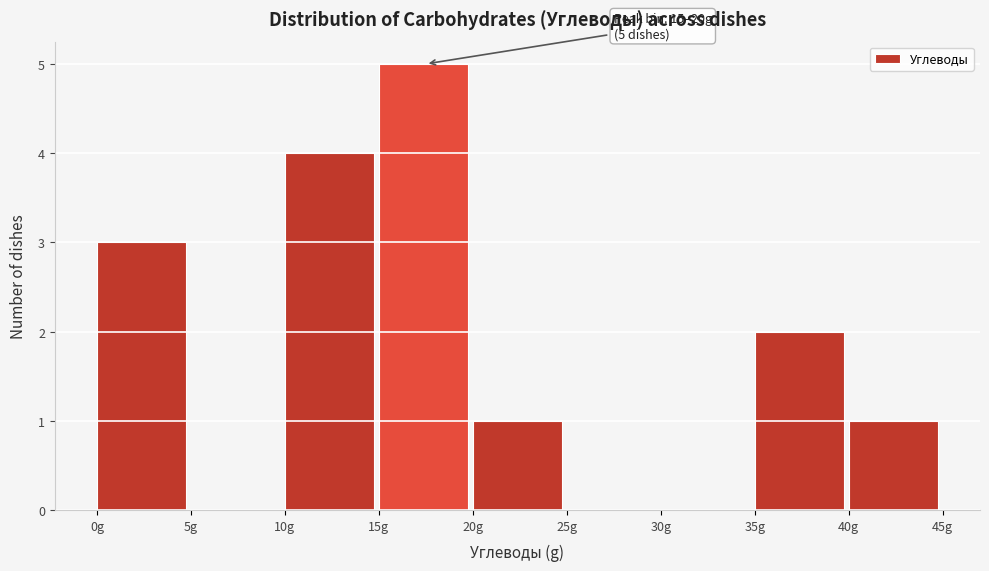

Which range on the x-axis has the tallest bar?

15 to 20